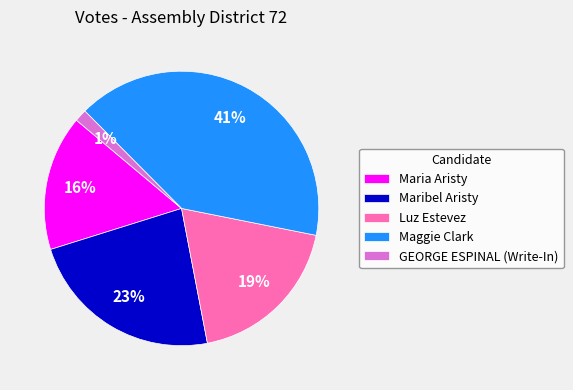

True or false: Maggie Clark accounts for 29% of the total.

False